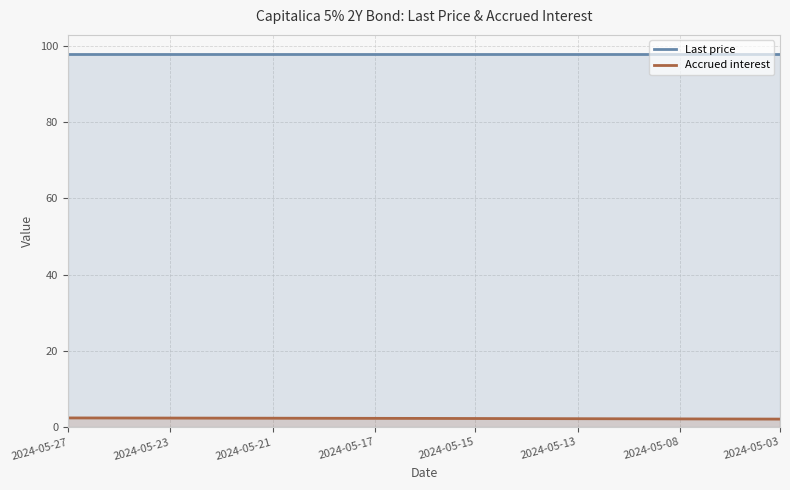

What is the value of the Accrued interest point at the 7th from the left?

2.3